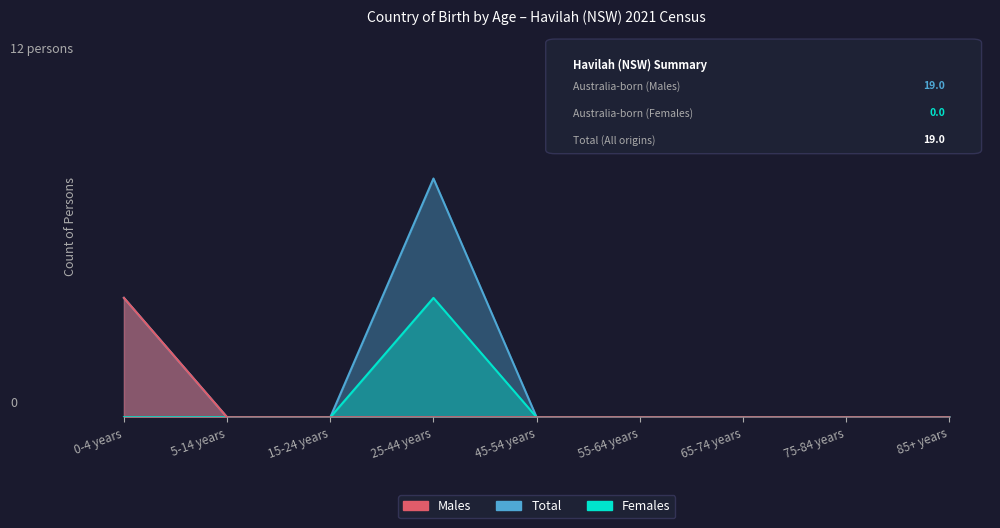

True or false: Males has more than 0 interior local peaks.

False